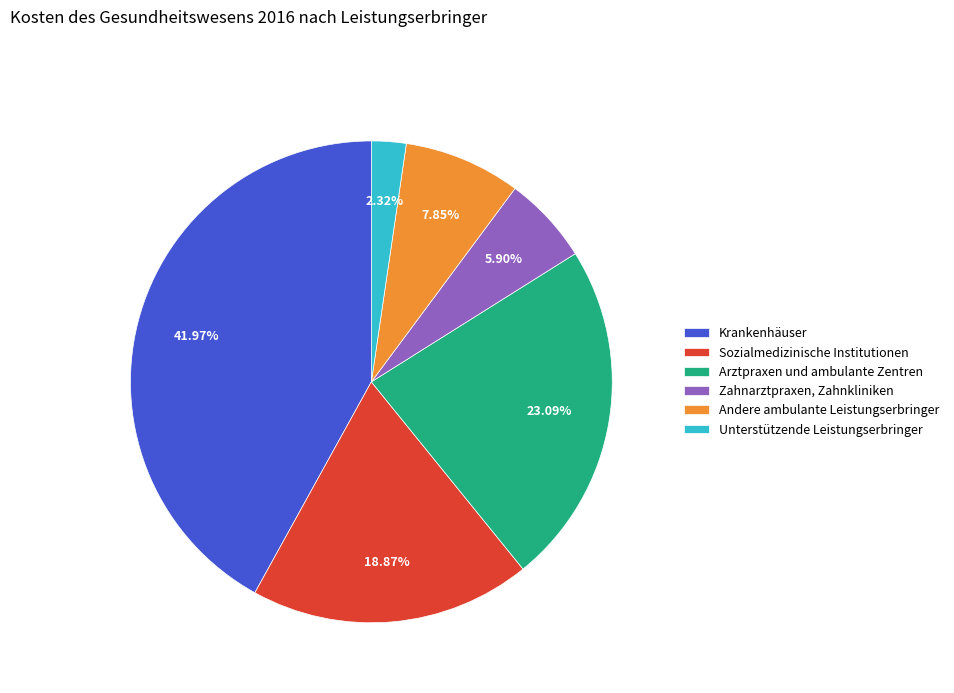

What is the smallest slice in the pie chart?

Unterstützende Leistungserbringer